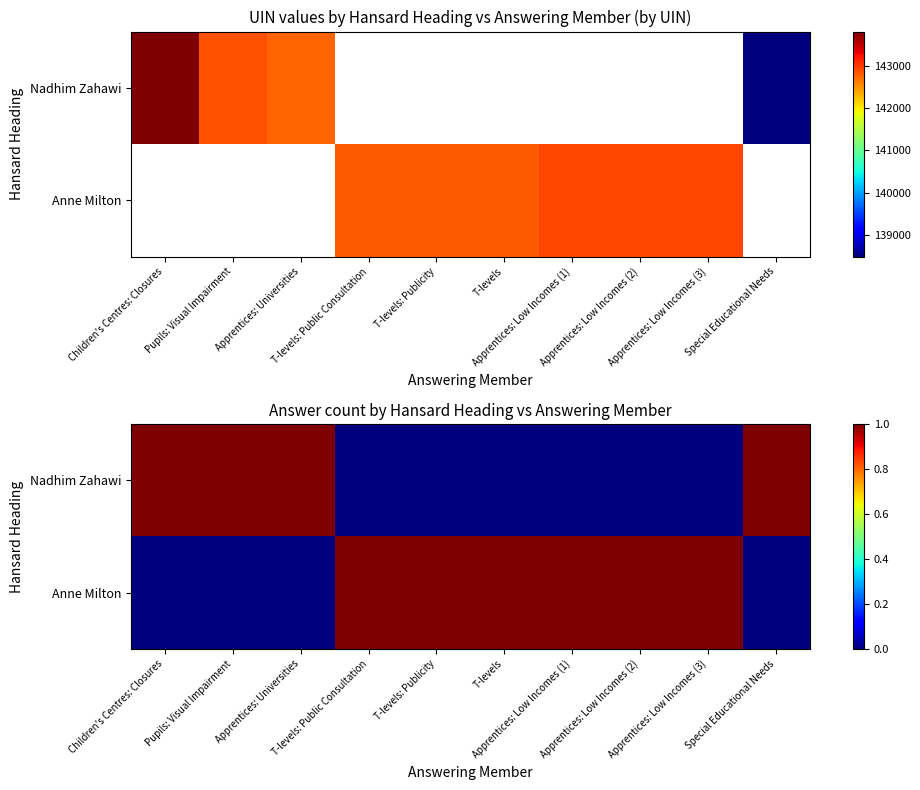

Count the Nadhim Zahawi values in the range 0 to 1.

10